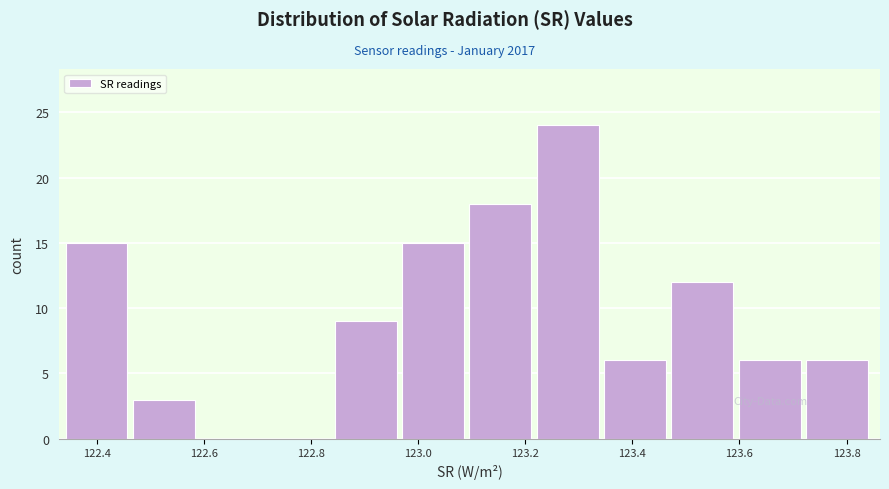

Reading left to right, list every bar in this chart as the range it spans on the x-axis followed by its height. Neither the bar edges nor the heights are printed on the chart, so give them approximately, as read against the axes.

122.34 to 122.46: 15
122.46 to 122.60: 3
122.60 to 122.72: 0
122.72 to 122.84: 0
122.84 to 122.96: 9
122.96 to 123.10: 15
123.10 to 123.22: 18
123.22 to 123.34: 24
123.34 to 123.48: 6
123.48 to 123.60: 12
123.60 to 123.72: 6
123.72 to 123.86: 6